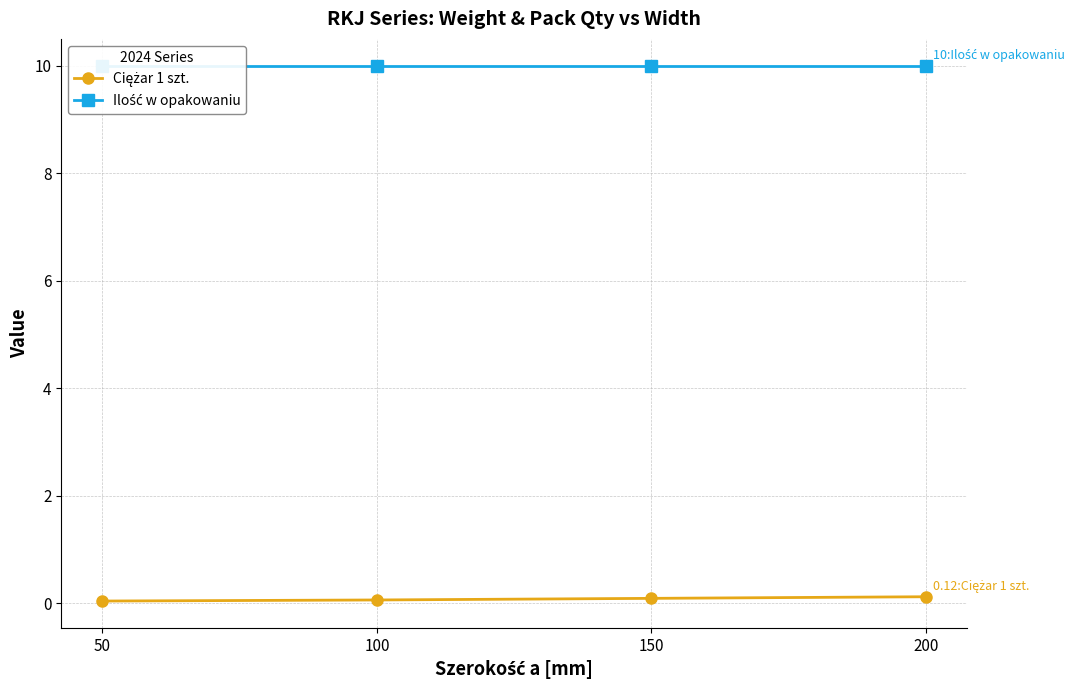

Which series has the largest total across all categories?

Ilość w opakowaniu